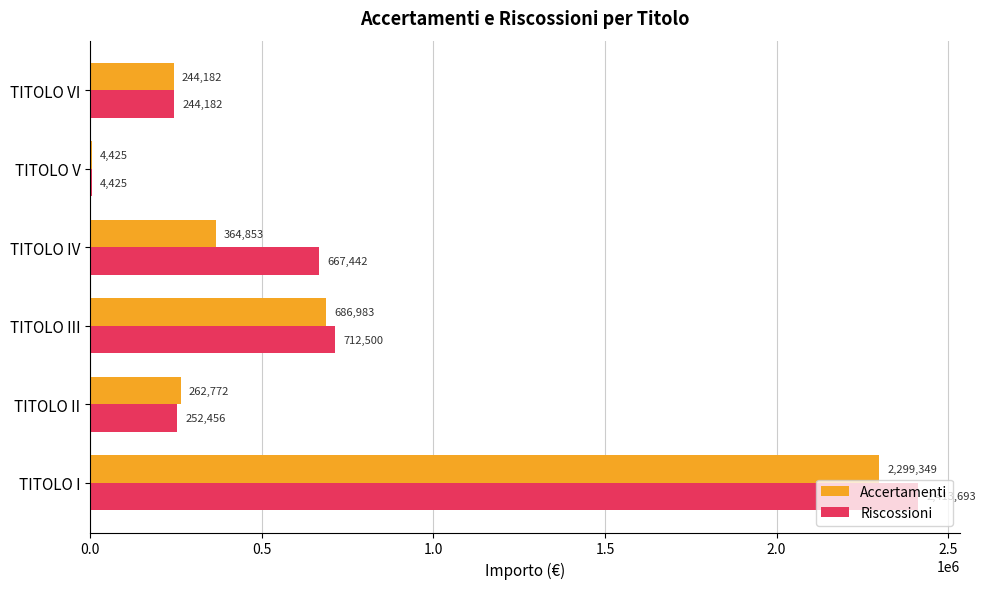

The value of Accertamenti at TITOLO III is 1111044.7. True or false?

False